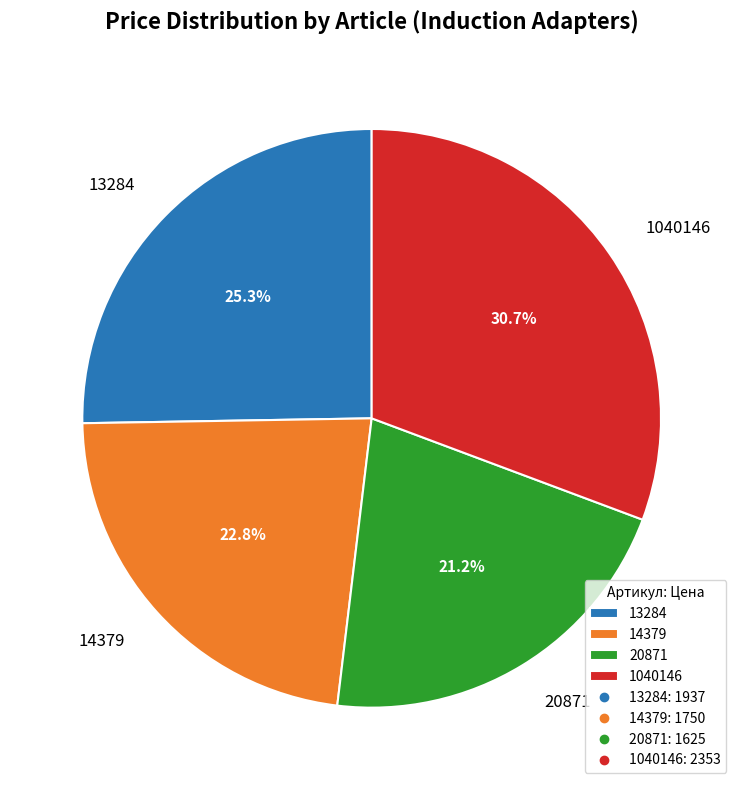

How many segments does this pie chart have?

4